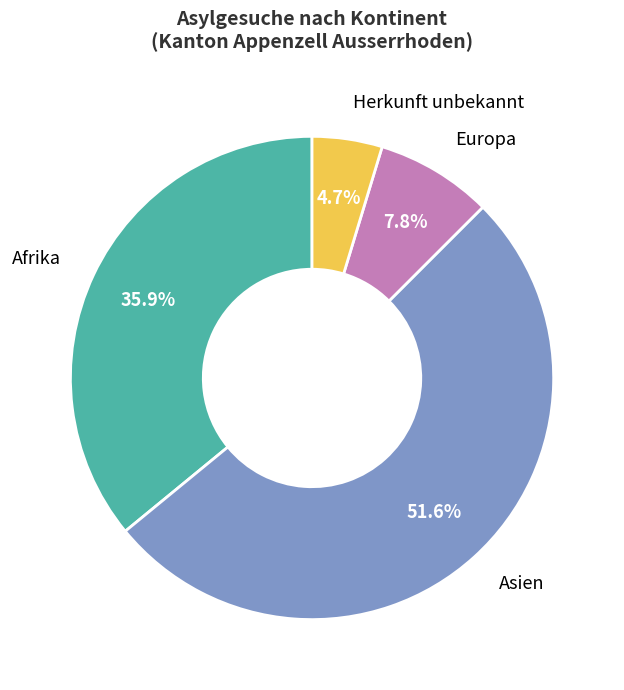

Is there a majority slice in this chart?

Yes